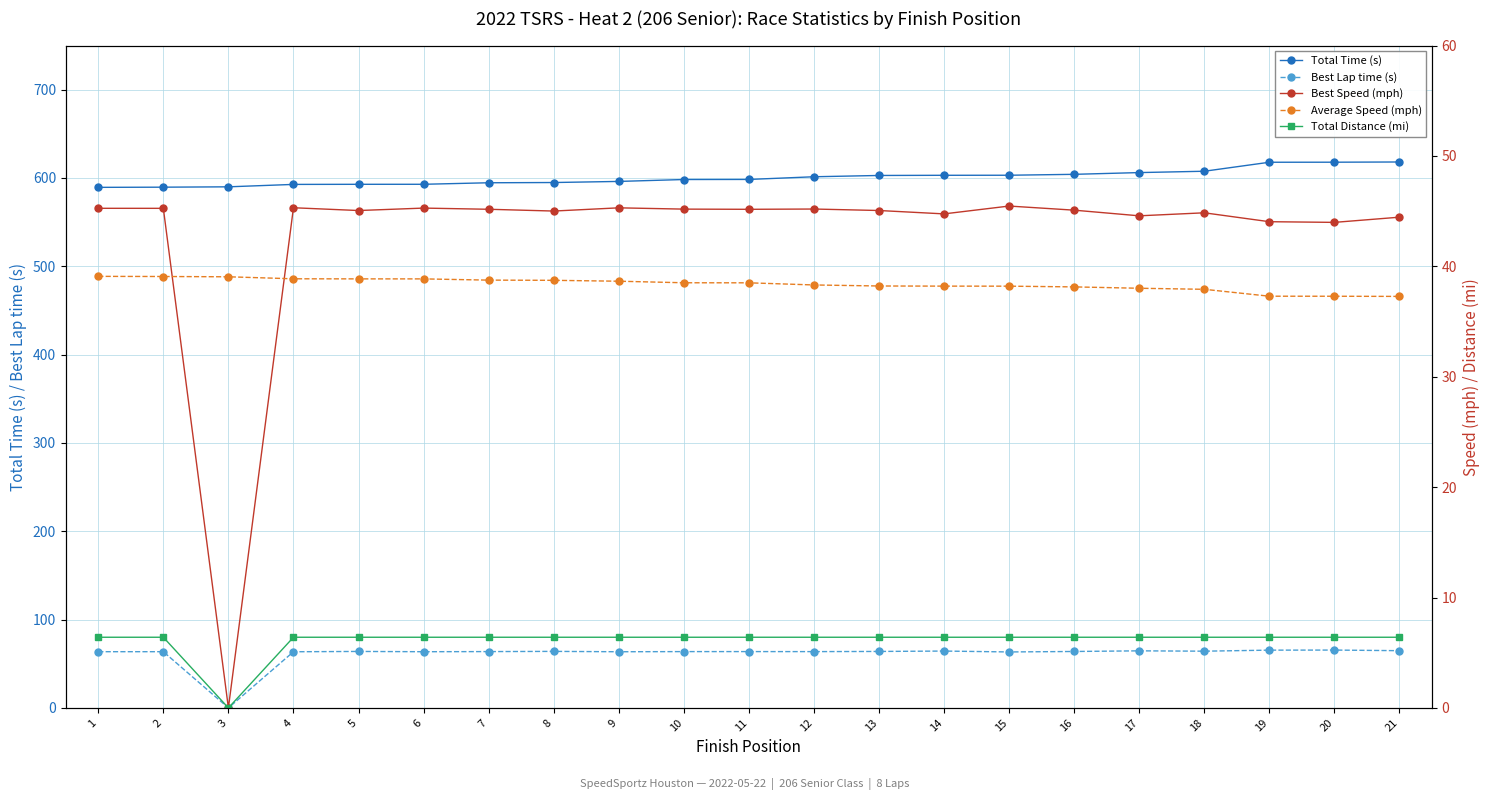

At which category is the sum across all series the highest?

21